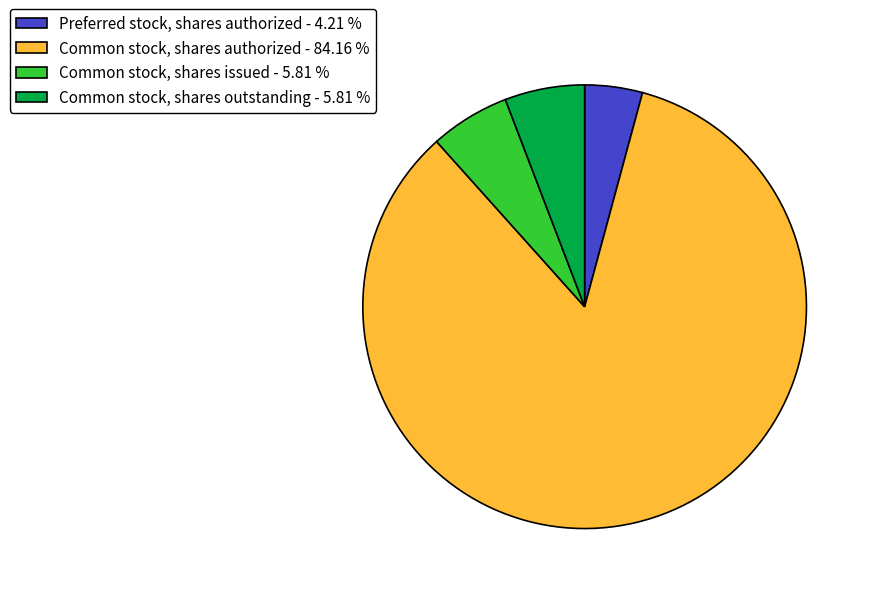

Combined, do Common stock, shares outstanding and Common stock, shares authorized account for over 50%?

Yes